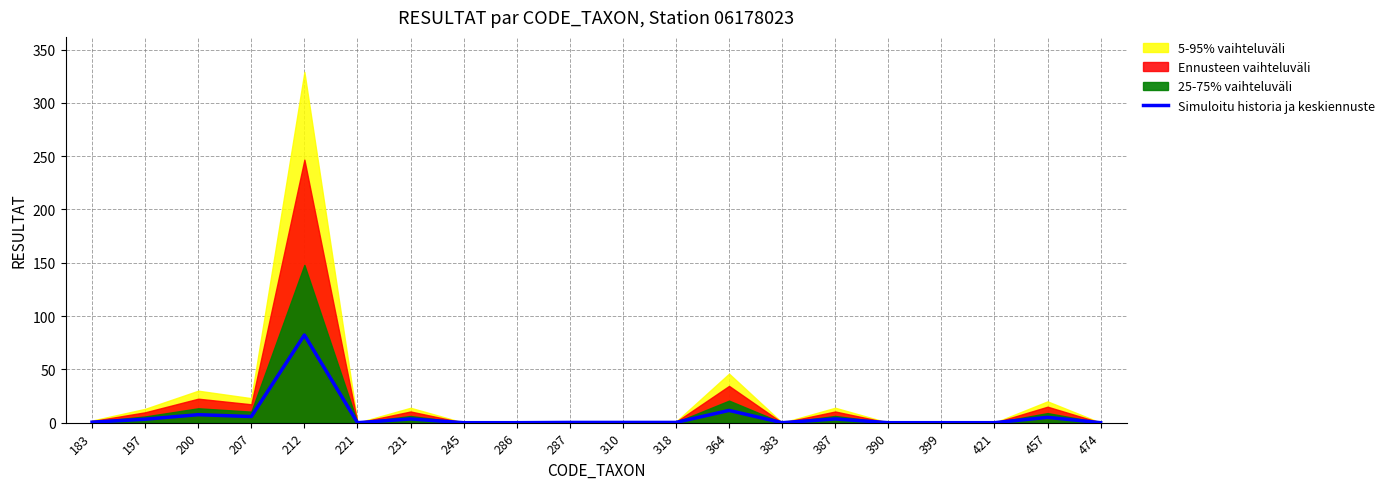

Reading left to right, extract all data points from this chart.

183=0.5	197=3.2	200=7.5	207=5.8	212=82.2	221=0.0	231=3.5	245=0.0	286=0.0	287=0.2	310=0.2	318=0.2	364=11.5	383=0.0	387=3.5	390=0.0	399=0.0	421=0.0	457=5.0	474=0.0